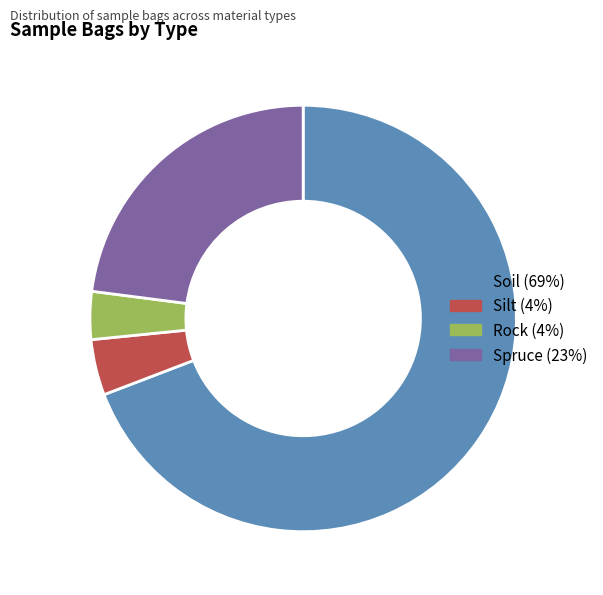

Is it true that Soil is 69% of the pie?

True